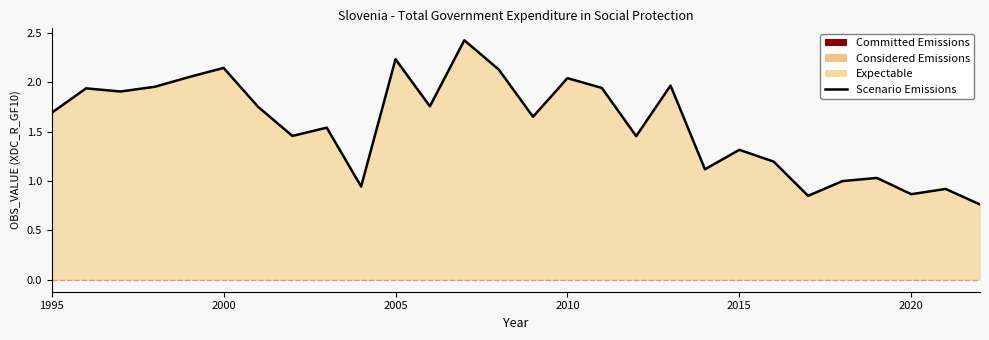

How many points are higher than both their immediate neighbors (excluding endpoints)?

10